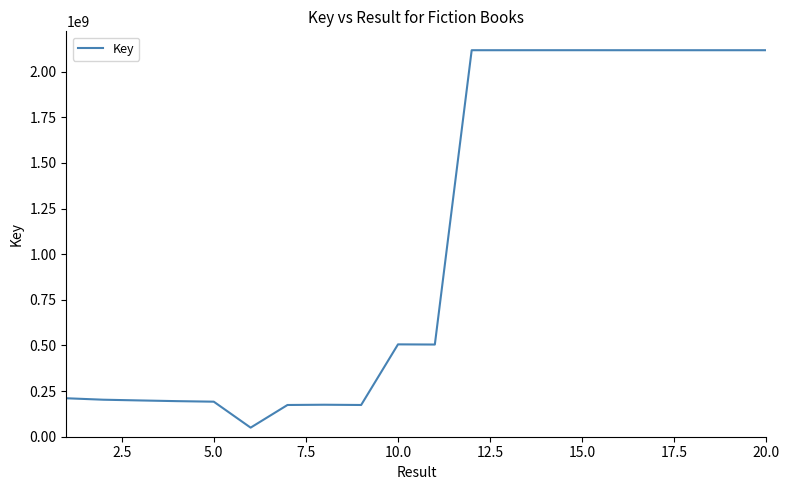

What is the greatest value displayed?

2117938643